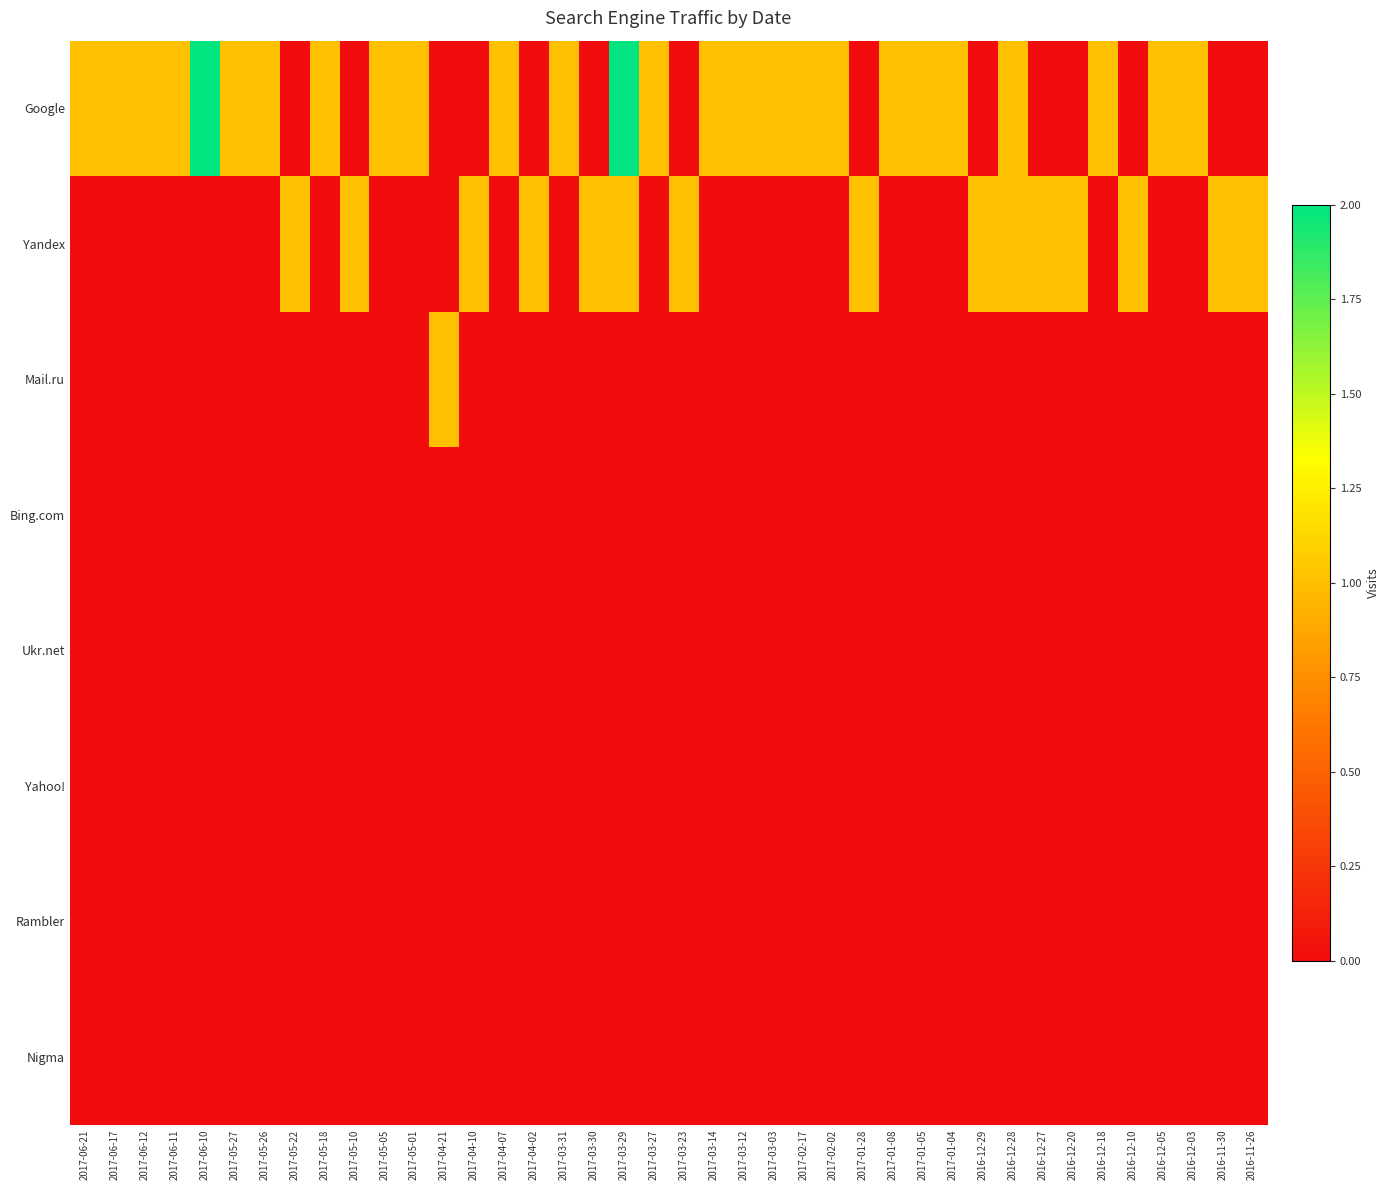

Reading left to right, what are all the values shown in this chart?

Google: 2017-06-21=1	2017-06-17=1	2017-06-12=1	2017-06-11=1	2017-06-10=2	2017-05-27=1	2017-05-26=1	2017-05-22=0	2017-05-18=1	2017-05-10=0	2017-05-05=1	2017-05-01=1	2017-04-21=0	2017-04-10=0	2017-04-07=1	2017-04-02=0	2017-03-31=1	2017-03-30=0	2017-03-29=2	2017-03-27=1	2017-03-23=0	2017-03-14=1	2017-03-12=1	2017-03-03=1	2017-02-17=1	2017-02-02=1	2017-01-28=0	2017-01-08=1	2017-01-05=1	2017-01-04=1	2016-12-29=0	2016-12-28=1	2016-12-27=0	2016-12-20=0	2016-12-18=1	2016-12-10=0	2016-12-05=1	2016-12-03=1	2016-11-30=0	2016-11-26=0
Yandex: 2017-06-21=0	2017-06-17=0	2017-06-12=0	2017-06-11=0	2017-06-10=0	2017-05-27=0	2017-05-26=0	2017-05-22=1	2017-05-18=0	2017-05-10=1	2017-05-05=0	2017-05-01=0	2017-04-21=0	2017-04-10=1	2017-04-07=0	2017-04-02=1	2017-03-31=0	2017-03-30=1	2017-03-29=1	2017-03-27=0	2017-03-23=1	2017-03-14=0	2017-03-12=0	2017-03-03=0	2017-02-17=0	2017-02-02=0	2017-01-28=1	2017-01-08=0	2017-01-05=0	2017-01-04=0	2016-12-29=1	2016-12-28=1	2016-12-27=1	2016-12-20=1	2016-12-18=0	2016-12-10=1	2016-12-05=0	2016-12-03=0	2016-11-30=1	2016-11-26=1
Mail.ru: 2017-06-21=0	2017-06-17=0	2017-06-12=0	2017-06-11=0	2017-06-10=0	2017-05-27=0	2017-05-26=0	2017-05-22=0	2017-05-18=0	2017-05-10=0	2017-05-05=0	2017-05-01=0	2017-04-21=1	2017-04-10=0	2017-04-07=0	2017-04-02=0	2017-03-31=0	2017-03-30=0	2017-03-29=0	2017-03-27=0	2017-03-23=0	2017-03-14=0	2017-03-12=0	2017-03-03=0	2017-02-17=0	2017-02-02=0	2017-01-28=0	2017-01-08=0	2017-01-05=0	2017-01-04=0	2016-12-29=0	2016-12-28=0	2016-12-27=0	2016-12-20=0	2016-12-18=0	2016-12-10=0	2016-12-05=0	2016-12-03=0	2016-11-30=0	2016-11-26=0
Bing.com: 2017-06-21=0	2017-06-17=0	2017-06-12=0	2017-06-11=0	2017-06-10=0	2017-05-27=0	2017-05-26=0	2017-05-22=0	2017-05-18=0	2017-05-10=0	2017-05-05=0	2017-05-01=0	2017-04-21=0	2017-04-10=0	2017-04-07=0	2017-04-02=0	2017-03-31=0	2017-03-30=0	2017-03-29=0	2017-03-27=0	2017-03-23=0	2017-03-14=0	2017-03-12=0	2017-03-03=0	2017-02-17=0	2017-02-02=0	2017-01-28=0	2017-01-08=0	2017-01-05=0	2017-01-04=0	2016-12-29=0	2016-12-28=0	2016-12-27=0	2016-12-20=0	2016-12-18=0	2016-12-10=0	2016-12-05=0	2016-12-03=0	2016-11-30=0	2016-11-26=0
Ukr.net: 2017-06-21=0	2017-06-17=0	2017-06-12=0	2017-06-11=0	2017-06-10=0	2017-05-27=0	2017-05-26=0	2017-05-22=0	2017-05-18=0	2017-05-10=0	2017-05-05=0	2017-05-01=0	2017-04-21=0	2017-04-10=0	2017-04-07=0	2017-04-02=0	2017-03-31=0	2017-03-30=0	2017-03-29=0	2017-03-27=0	2017-03-23=0	2017-03-14=0	2017-03-12=0	2017-03-03=0	2017-02-17=0	2017-02-02=0	2017-01-28=0	2017-01-08=0	2017-01-05=0	2017-01-04=0	2016-12-29=0	2016-12-28=0	2016-12-27=0	2016-12-20=0	2016-12-18=0	2016-12-10=0	2016-12-05=0	2016-12-03=0	2016-11-30=0	2016-11-26=0
Yahoo!: 2017-06-21=0	2017-06-17=0	2017-06-12=0	2017-06-11=0	2017-06-10=0	2017-05-27=0	2017-05-26=0	2017-05-22=0	2017-05-18=0	2017-05-10=0	2017-05-05=0	2017-05-01=0	2017-04-21=0	2017-04-10=0	2017-04-07=0	2017-04-02=0	2017-03-31=0	2017-03-30=0	2017-03-29=0	2017-03-27=0	2017-03-23=0	2017-03-14=0	2017-03-12=0	2017-03-03=0	2017-02-17=0	2017-02-02=0	2017-01-28=0	2017-01-08=0	2017-01-05=0	2017-01-04=0	2016-12-29=0	2016-12-28=0	2016-12-27=0	2016-12-20=0	2016-12-18=0	2016-12-10=0	2016-12-05=0	2016-12-03=0	2016-11-30=0	2016-11-26=0
Rambler: 2017-06-21=0	2017-06-17=0	2017-06-12=0	2017-06-11=0	2017-06-10=0	2017-05-27=0	2017-05-26=0	2017-05-22=0	2017-05-18=0	2017-05-10=0	2017-05-05=0	2017-05-01=0	2017-04-21=0	2017-04-10=0	2017-04-07=0	2017-04-02=0	2017-03-31=0	2017-03-30=0	2017-03-29=0	2017-03-27=0	2017-03-23=0	2017-03-14=0	2017-03-12=0	2017-03-03=0	2017-02-17=0	2017-02-02=0	2017-01-28=0	2017-01-08=0	2017-01-05=0	2017-01-04=0	2016-12-29=0	2016-12-28=0	2016-12-27=0	2016-12-20=0	2016-12-18=0	2016-12-10=0	2016-12-05=0	2016-12-03=0	2016-11-30=0	2016-11-26=0
Nigma: 2017-06-21=0	2017-06-17=0	2017-06-12=0	2017-06-11=0	2017-06-10=0	2017-05-27=0	2017-05-26=0	2017-05-22=0	2017-05-18=0	2017-05-10=0	2017-05-05=0	2017-05-01=0	2017-04-21=0	2017-04-10=0	2017-04-07=0	2017-04-02=0	2017-03-31=0	2017-03-30=0	2017-03-29=0	2017-03-27=0	2017-03-23=0	2017-03-14=0	2017-03-12=0	2017-03-03=0	2017-02-17=0	2017-02-02=0	2017-01-28=0	2017-01-08=0	2017-01-05=0	2017-01-04=0	2016-12-29=0	2016-12-28=0	2016-12-27=0	2016-12-20=0	2016-12-18=0	2016-12-10=0	2016-12-05=0	2016-12-03=0	2016-11-30=0	2016-11-26=0